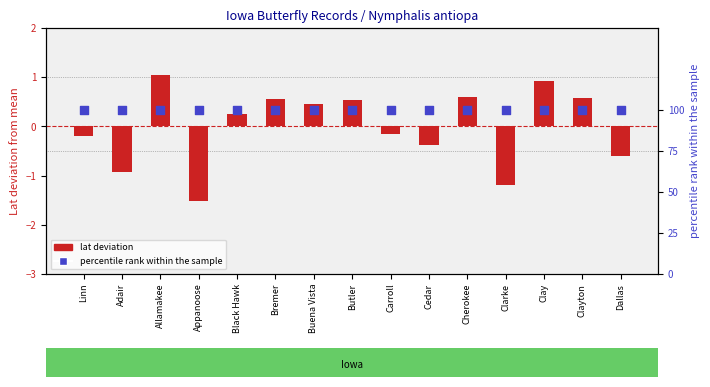

What is the total value across all series at Clarke?

98.8